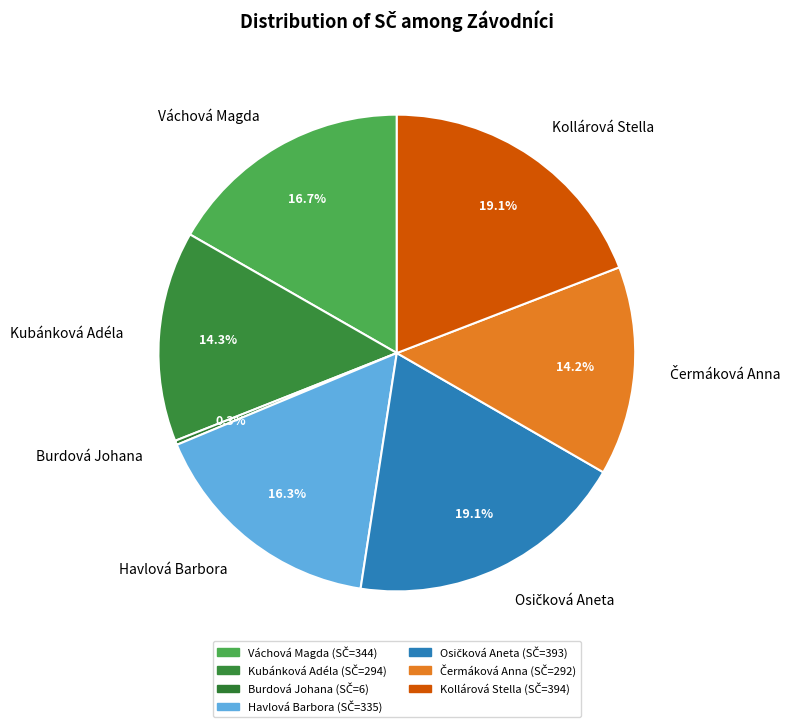

Approximately how many times larger is the value at Kollárová Stella compared to Burdová Johana?

65.7